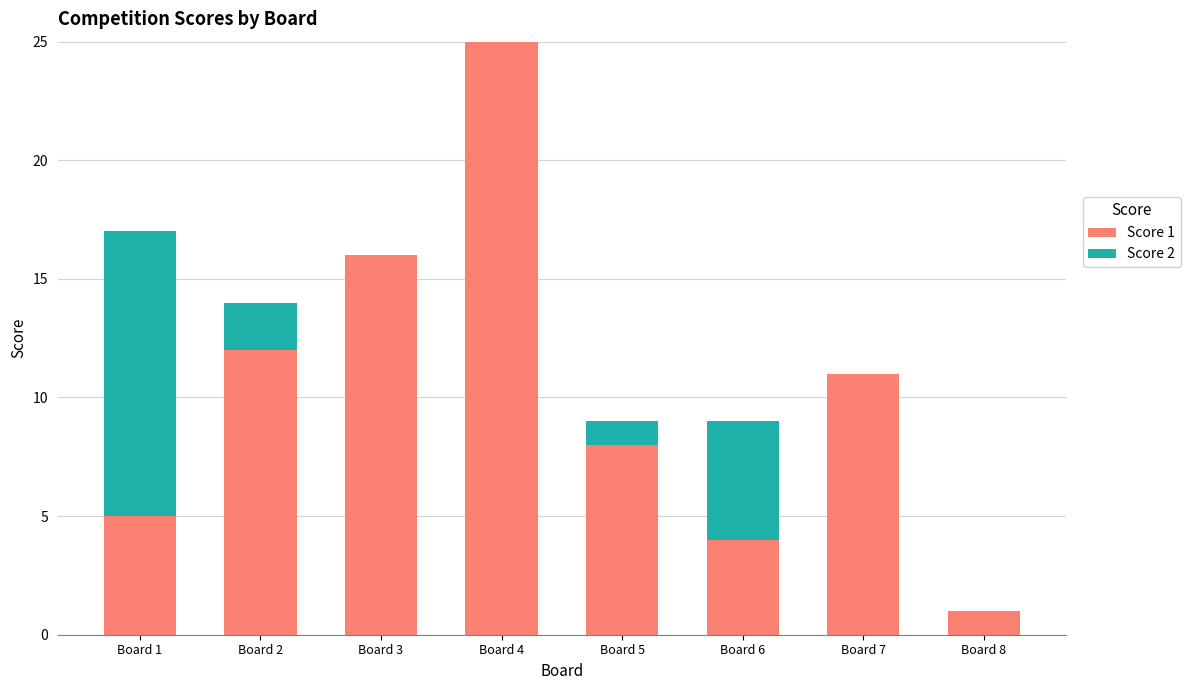

At which category is the sum across all series the highest?

Board 4